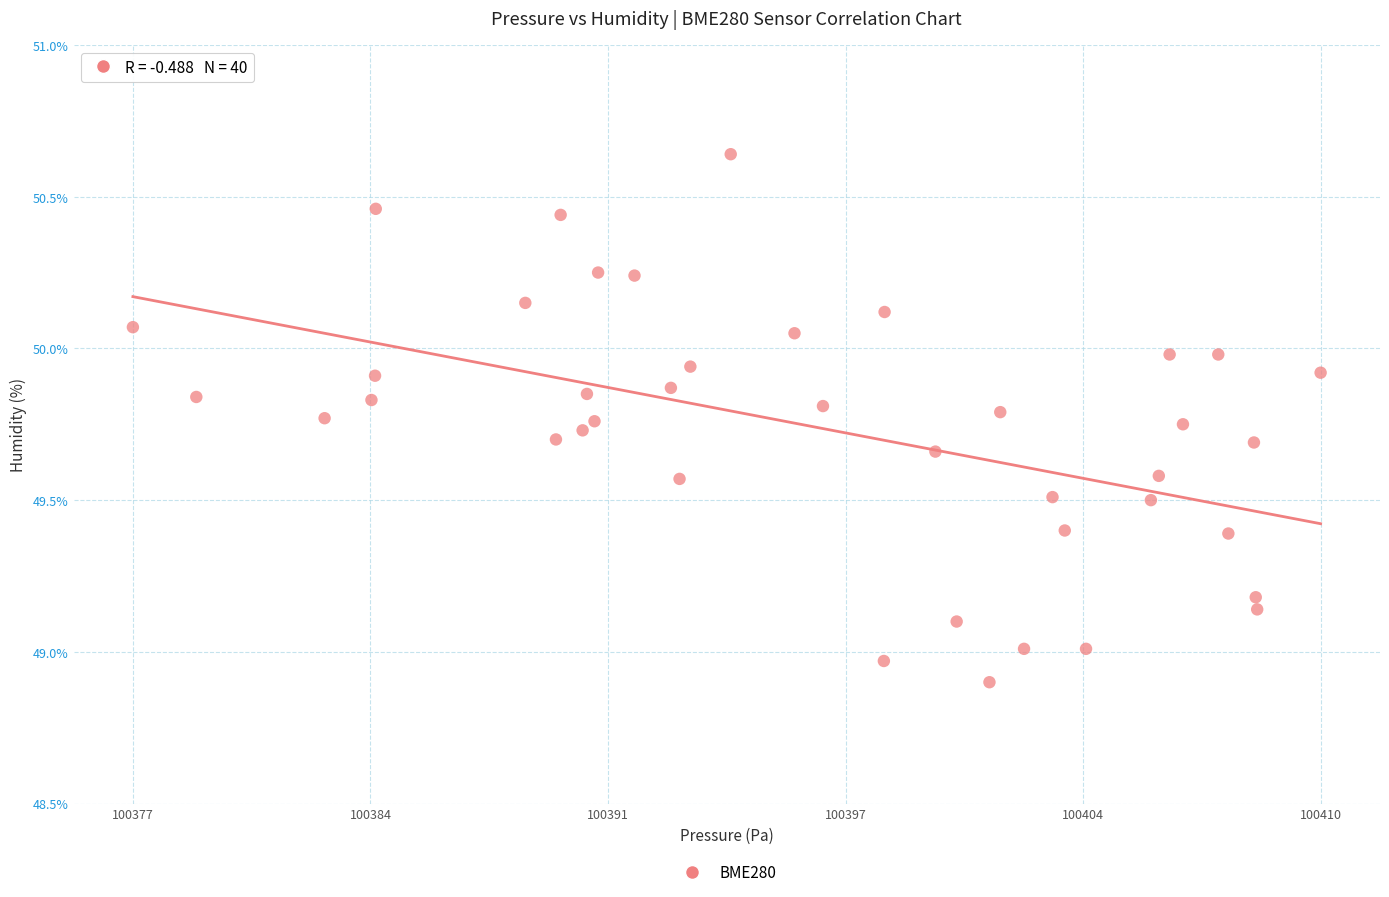

What is the range of Y values (max minus min)?

1.7